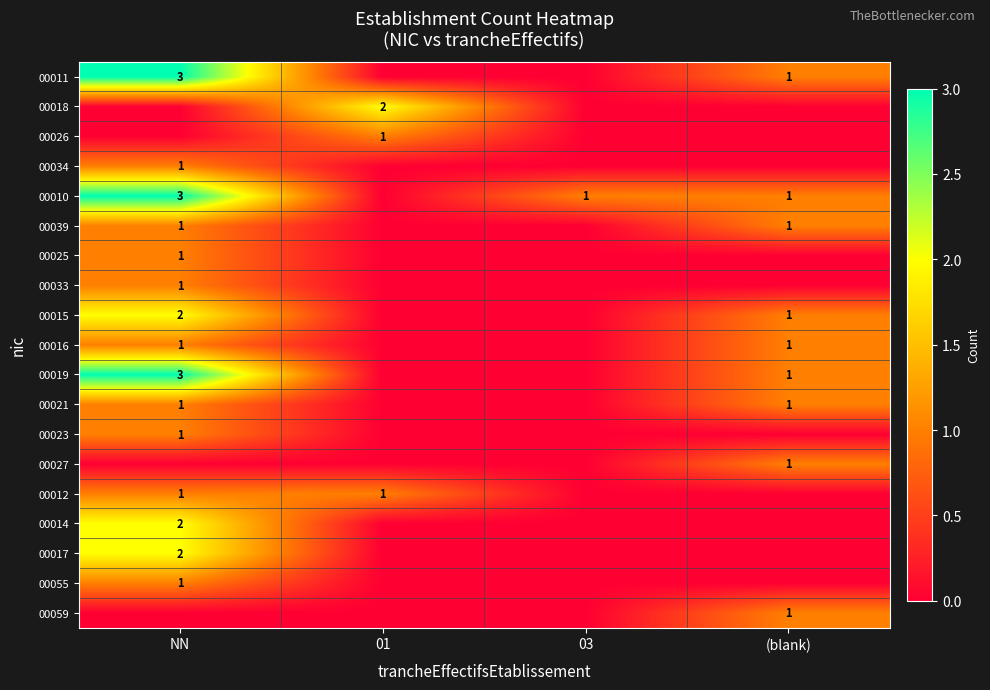

The 00025 series shows 0 at NN. True or false?

False